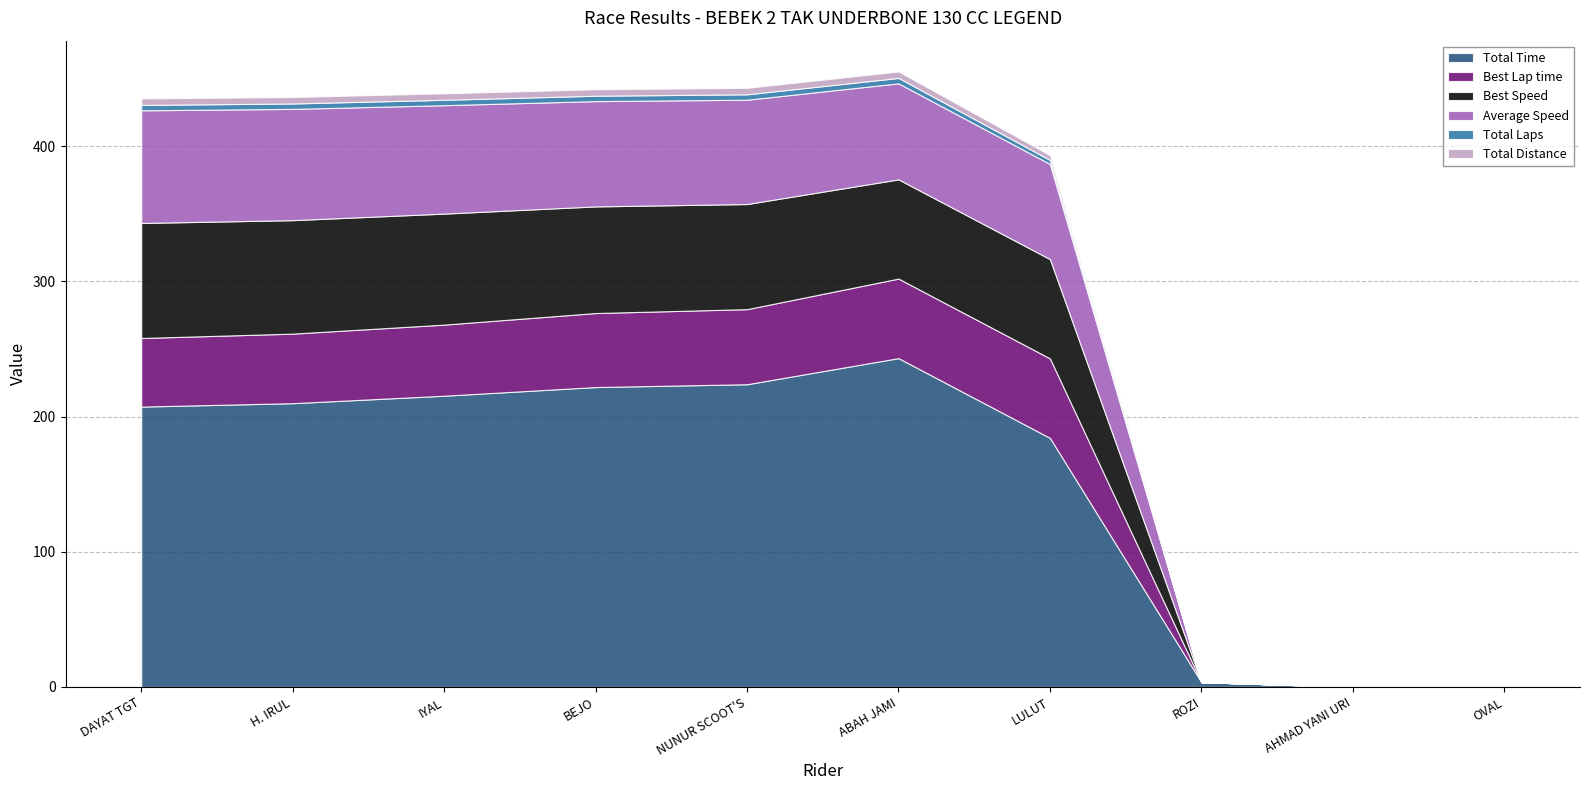

What is the label of the 5th point from the right?

ABAH JAMI